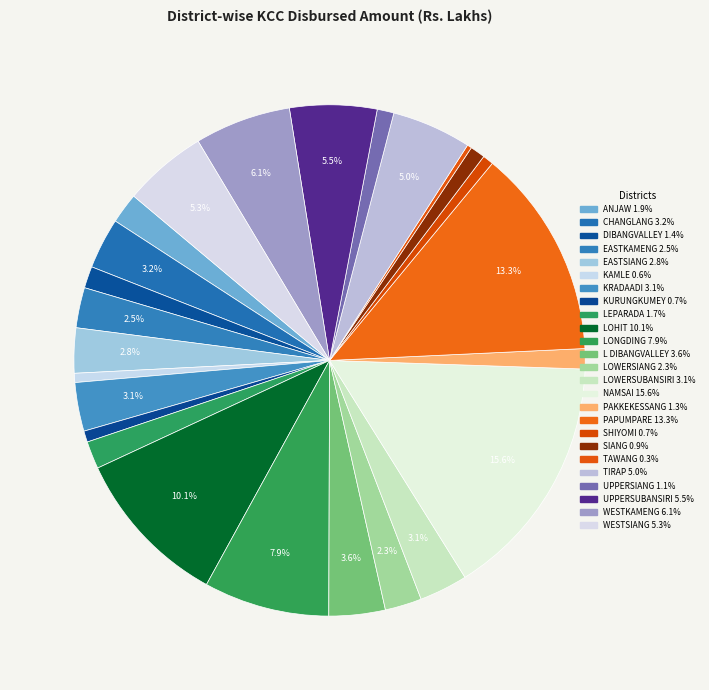

Count the number of slices in the pie.

25